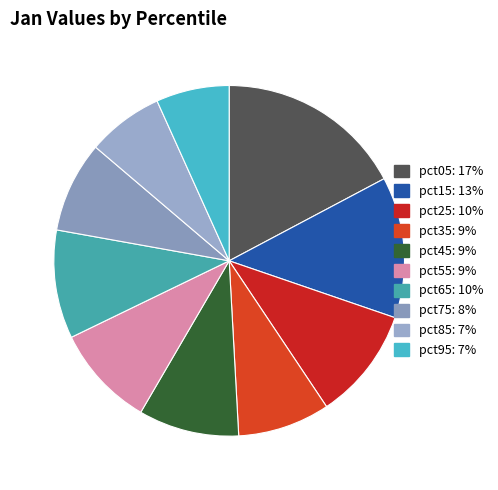

How many slices are in this pie chart?

10